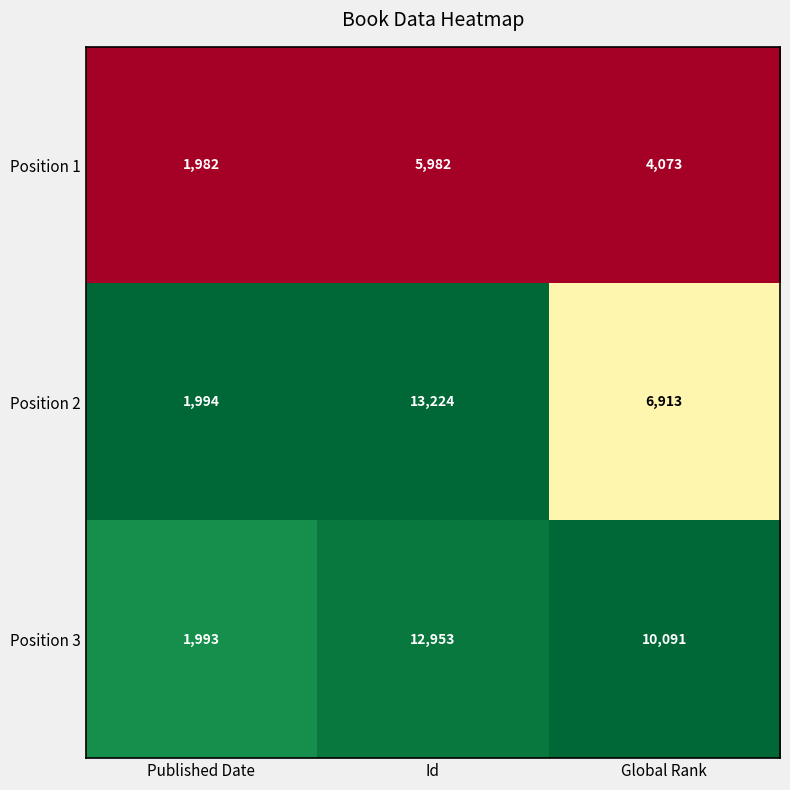

What is the total value across all series at Published Date?

5969